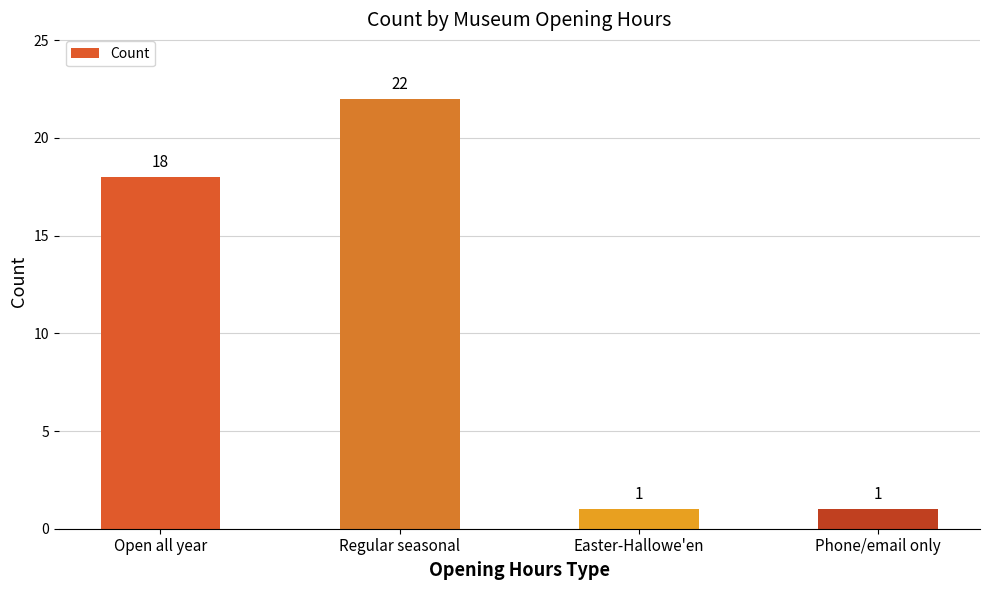

The value at Phone/email only is 1. True or false?

True